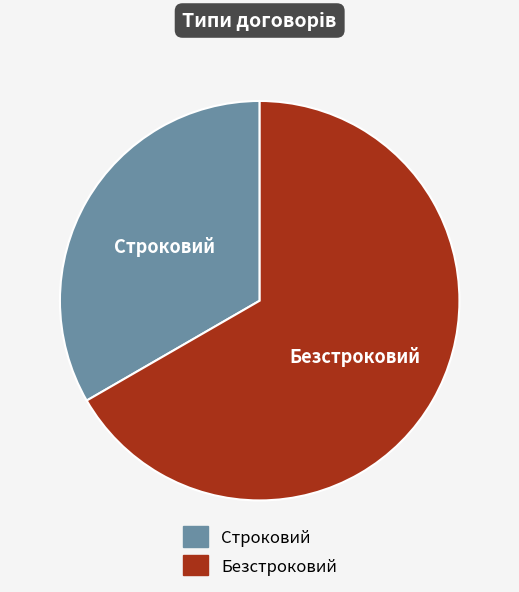

Which category has the biggest portion of the pie?

Безстроковий